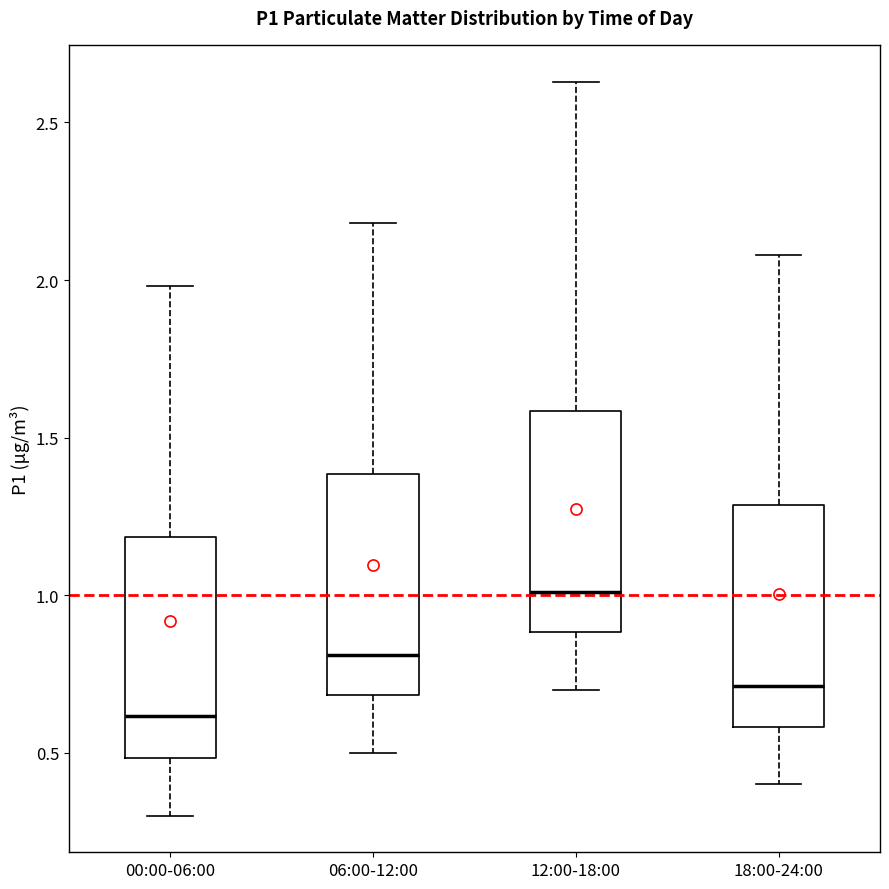

Reading left to right, read every box against the y-axis: the position of its median line, the range the box covers, and the ends of its whiskers. The values are not printed on the chart, so give them approximately, as read against the axis.

00:00-06:00: median 0.60, box 0.50 to 1.20, whiskers 0.30 to 2.00
06:00-12:00: median 0.80, box 0.70 to 1.40, whiskers 0.50 to 2.20
12:00-18:00: median 1.00, box 0.90 to 1.60, whiskers 0.70 to 2.65
18:00-24:00: median 0.70, box 0.60 to 1.30, whiskers 0.40 to 2.10